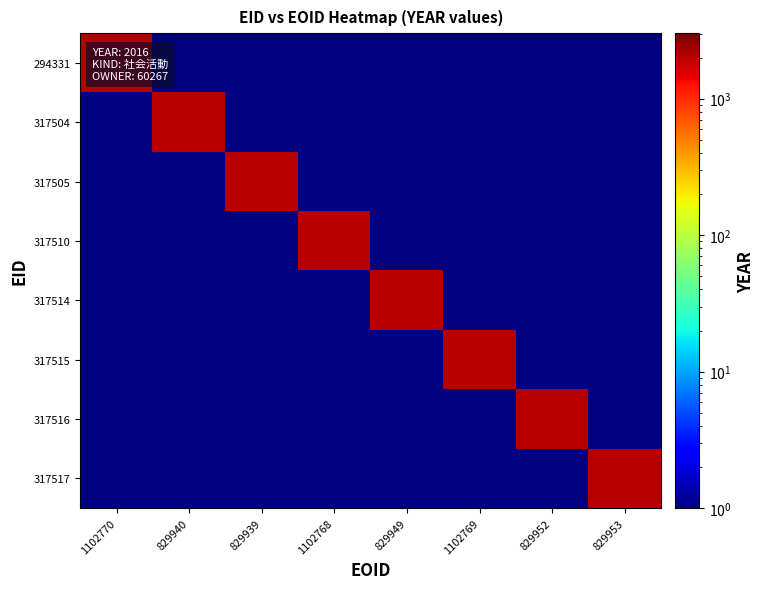

Between 829949 and 829952, which series saw the biggest shift?

317514